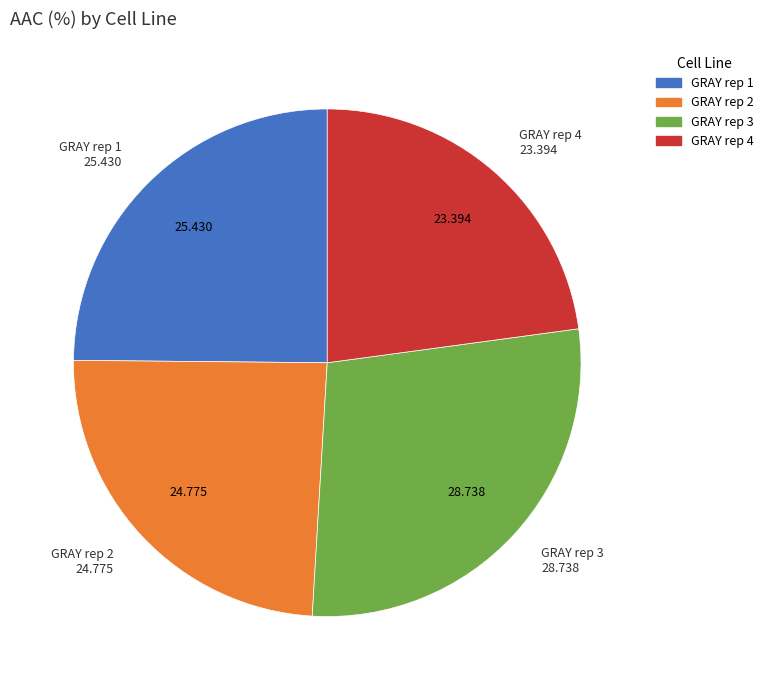

Do GRAY rep 1 and GRAY rep 2 together represent more than half of the pie?

No